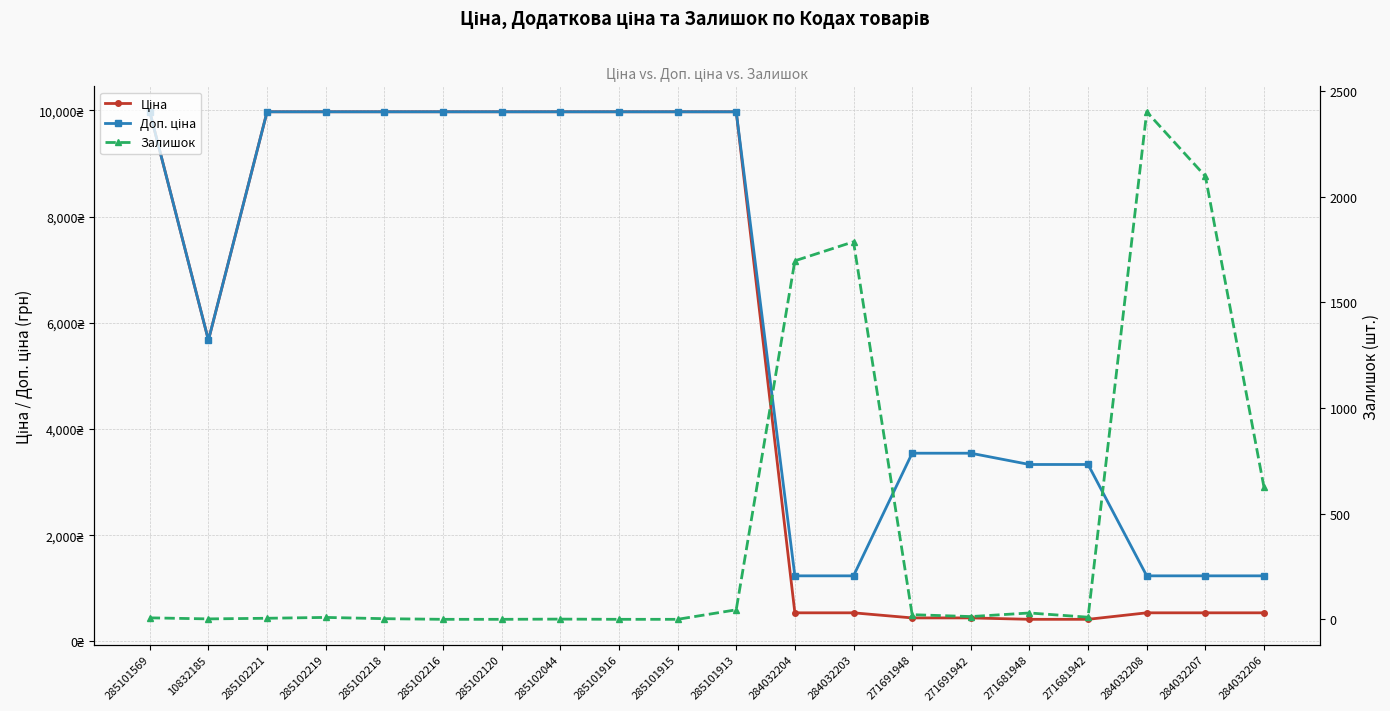

True or false: Доп. ціна and Ціна intersect in this chart.

False